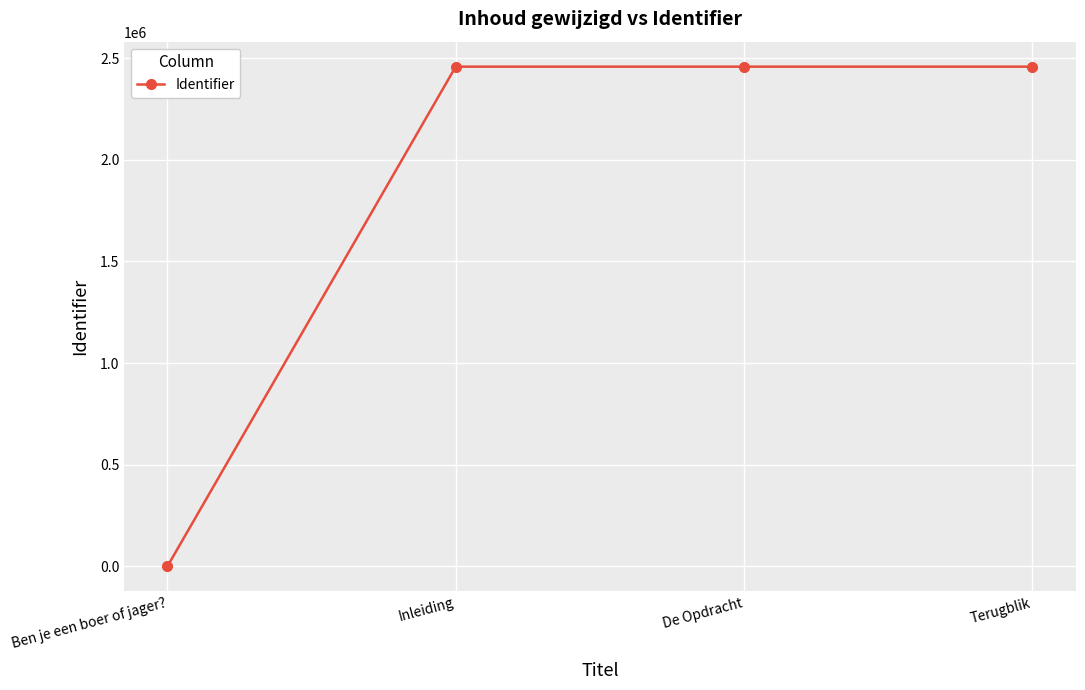

True or false: there are more than 1 points higher than both neighbors.

False